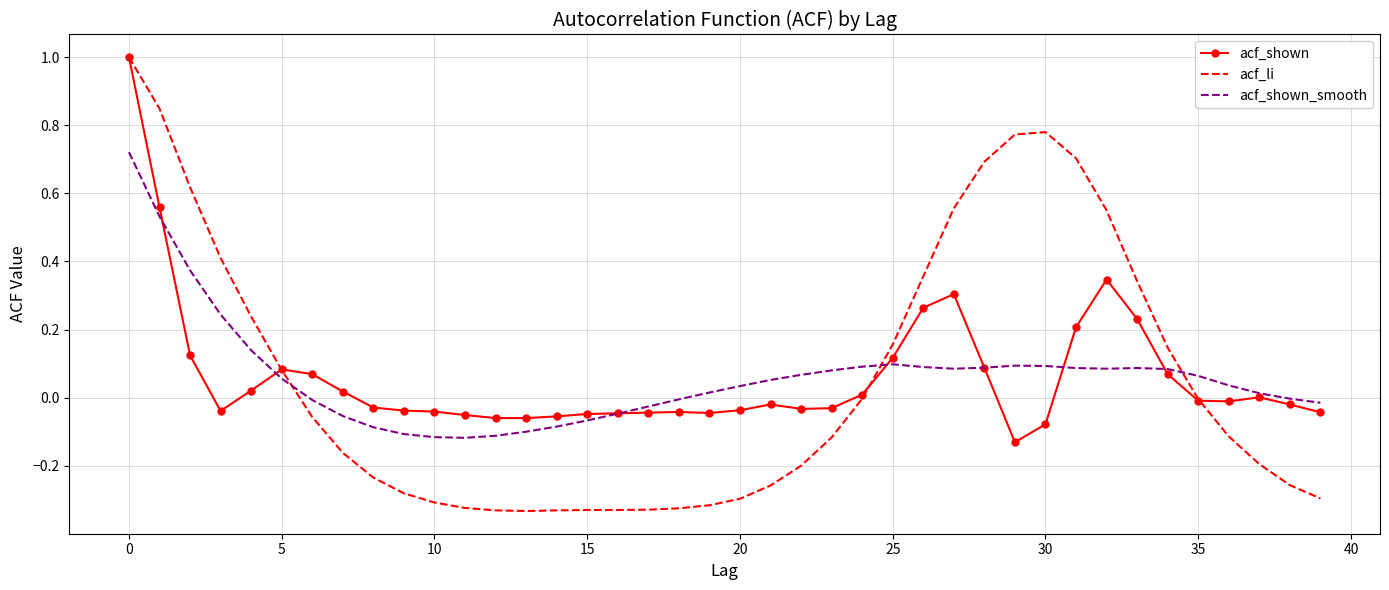

Which series has the largest range (max minus min)?

acf_li